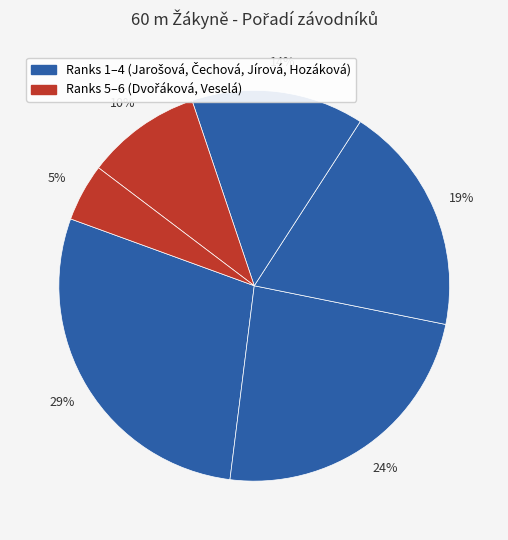

How many slices are in this pie chart?

6